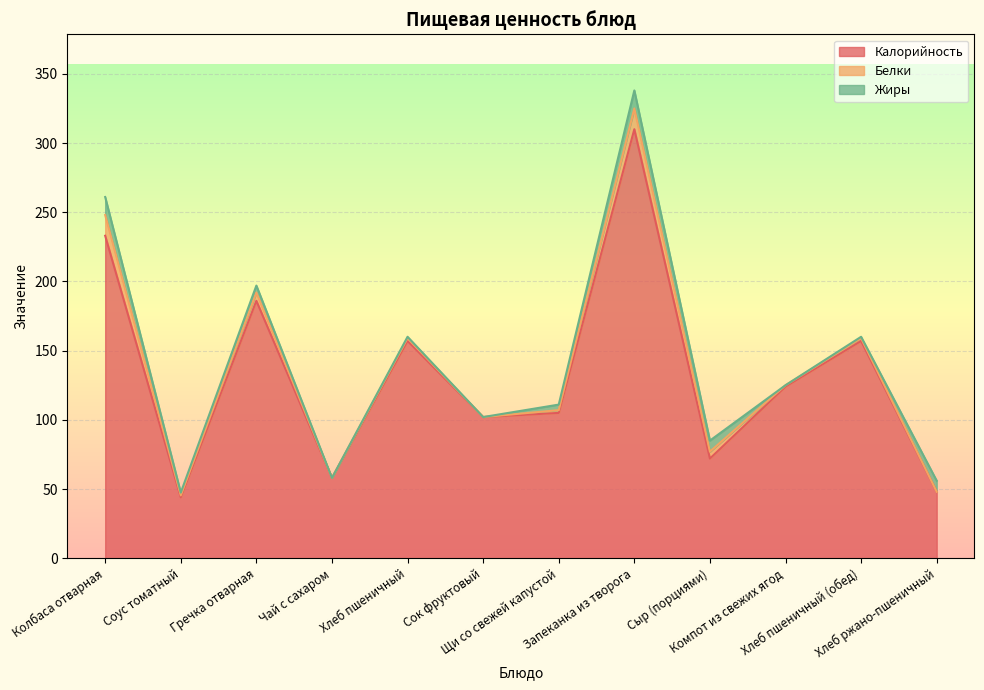

Reading left to right, what are all the values shown in this chart?

Калорийность: Колбаса отварная=233.0	Соус томатный=44.0	Гречка отварная=186.0	Чай с сахаром=58.0	Хлеб пшеничный=157.0	Сок фруктовый=102.0	Щи со свежей капустой=105.0	Запеканка из творога=310.0	Сыр (порциями)=72.0	Компот из свежих ягод=124.0	Хлеб пшеничный (обед)=157.0	Хлеб ржано-пшеничный=48.0
Белки: Колбаса отварная=15.0	Соус томатный=1.4	Гречка отварная=6.0	Чай с сахаром=0.0	Хлеб пшеничный=2.0	Сок фруктовый=0.0	Щи со свежей капустой=2.0	Запеканка из творога=15.0	Сыр (порциями)=5.0	Компот из свежих ягод=1.0	Хлеб пшеничный (обед)=2.0	Хлеб ржано-пшеничный=0.0
Жиры: Колбаса отварная=13.0	Соус томатный=2.0	Гречка отварная=5.0	Чай с сахаром=0.0	Хлеб пшеничный=1.0	Сок фруктовый=0.0	Щи со свежей капустой=4.0	Запеканка из творога=13.0	Сыр (порциями)=8.0	Компот из свежих ягод=0.0	Хлеб пшеничный (обед)=1.0	Хлеб ржано-пшеничный=8.0